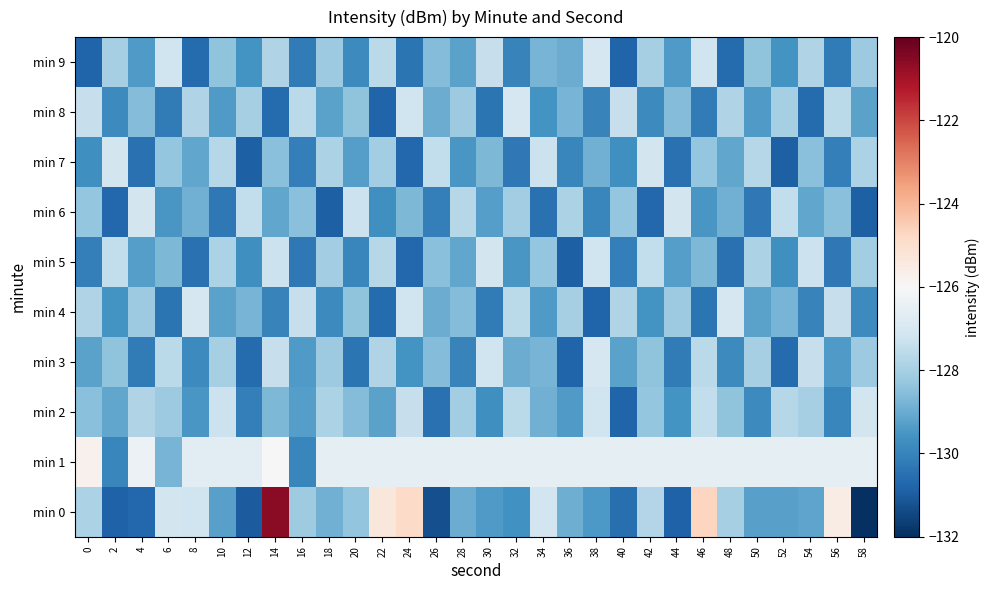

Which series has the largest range (max minus min)?

min 0